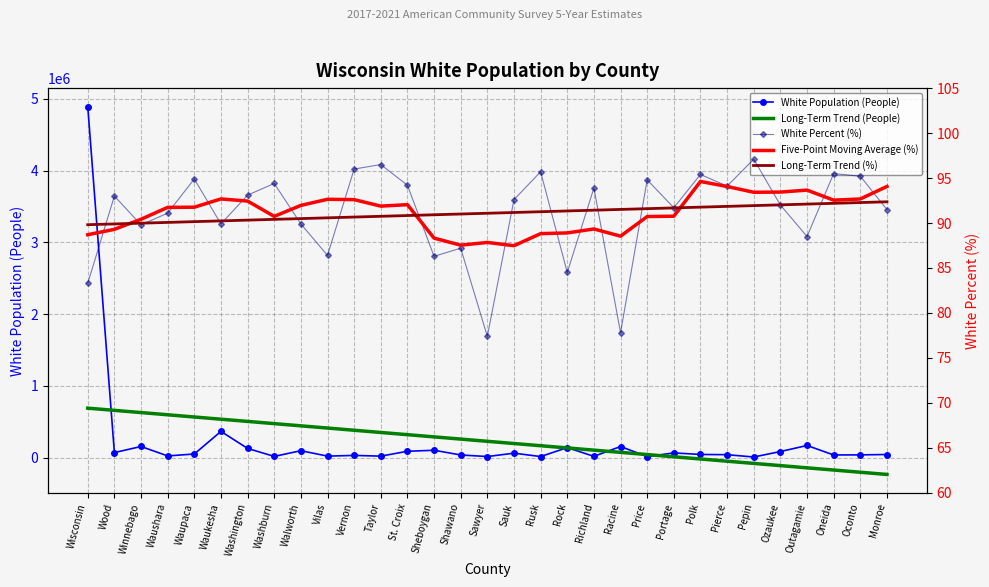

What is the difference between the White Percent (%) values at Wood and Pierce?

1.1